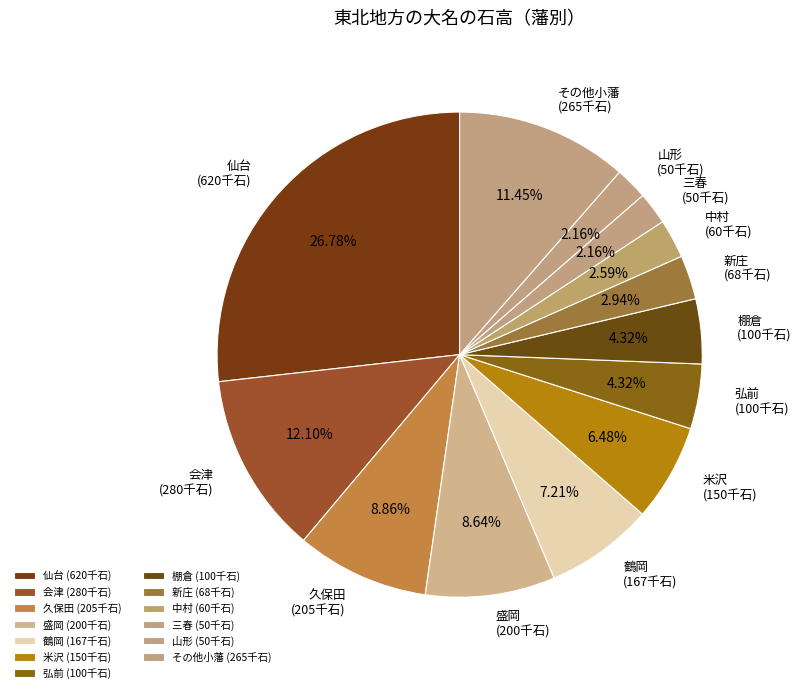

Does any single category account for the majority?

No